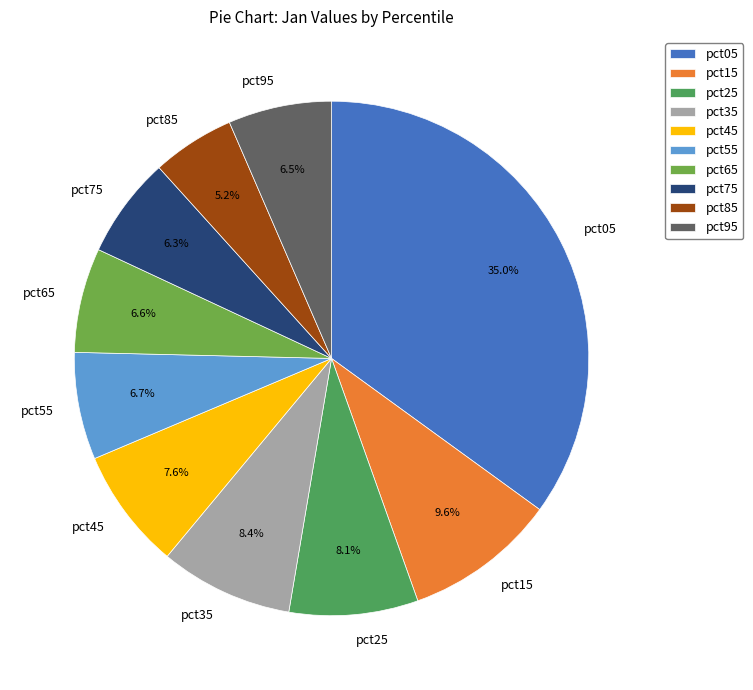

The pct05 slice represents 30% of the pie. True or false?

False